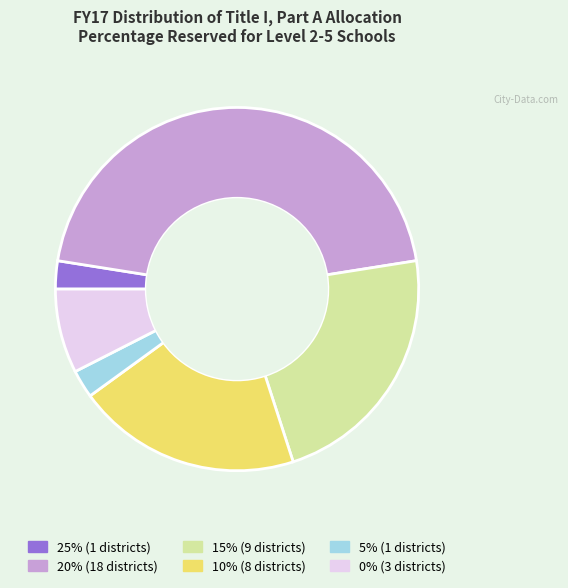

Does any single category account for the majority?

No